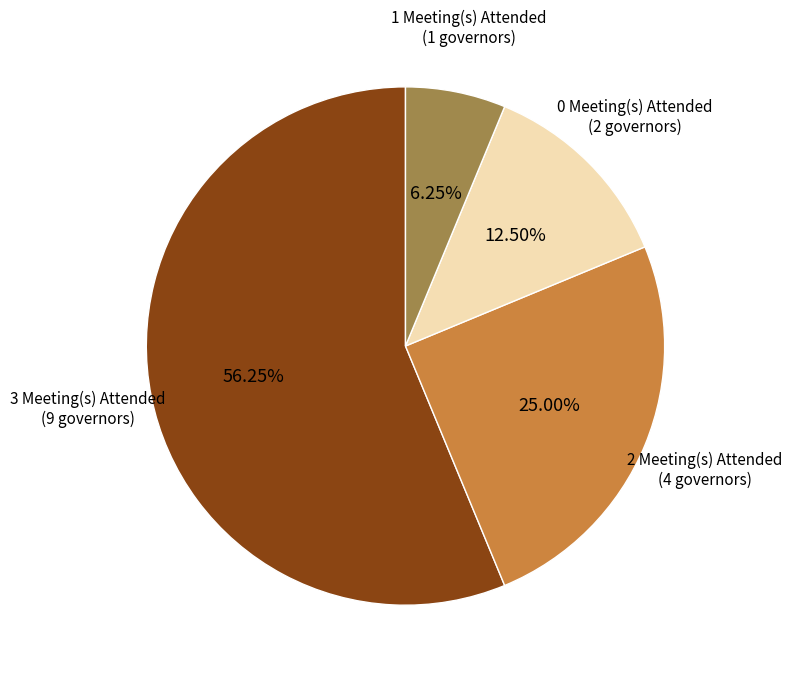

Combined, do 3 Meeting(s) Attended and 2 Meeting(s) Attended account for over 50%?

Yes